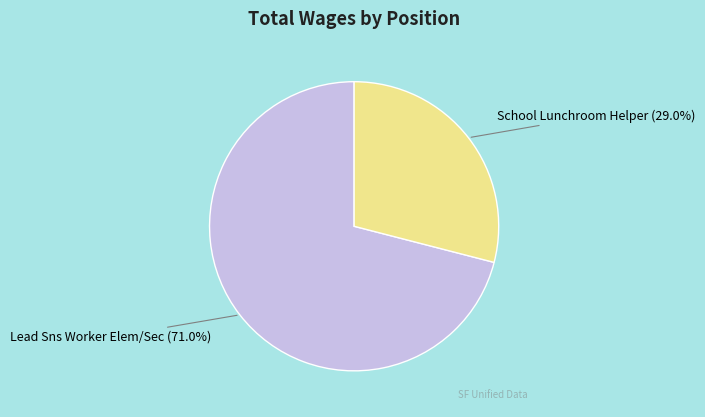

What percentage is the Lead Sns Worker Elem/Sec slice, to the nearest percent?

71%